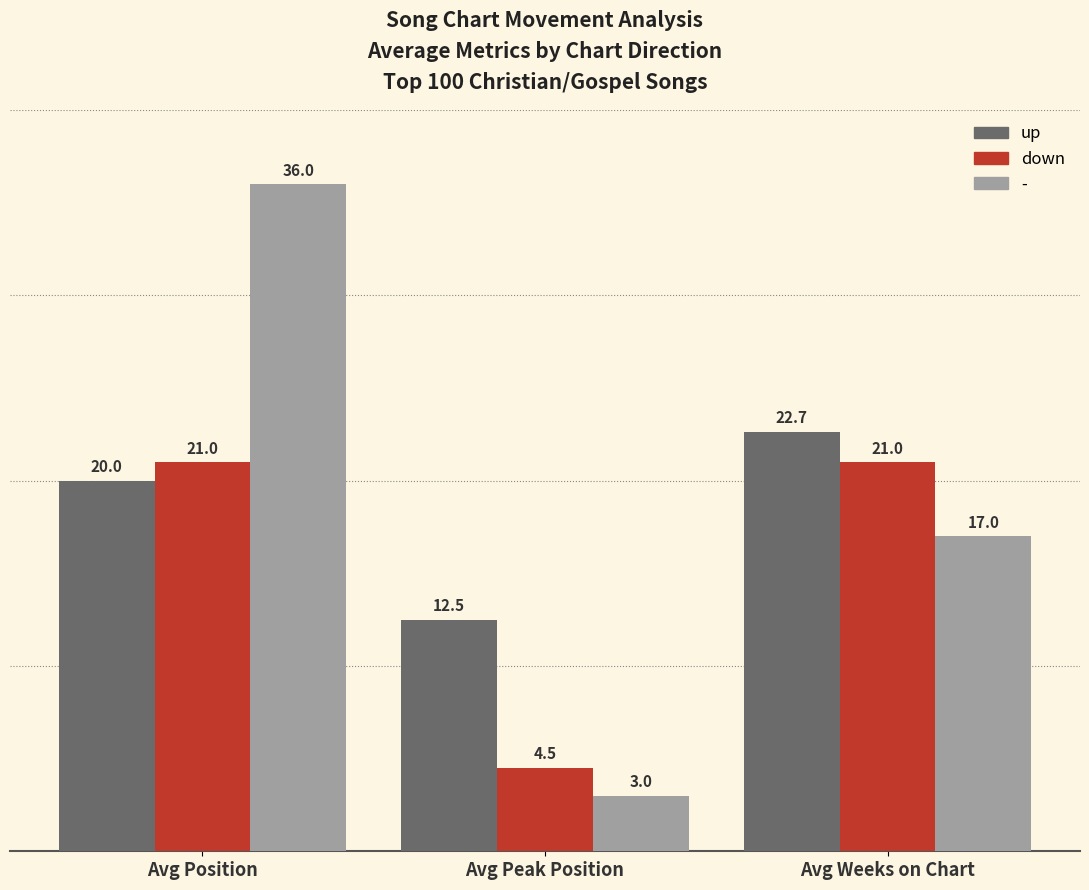

What is the maximum value for down?

21.0